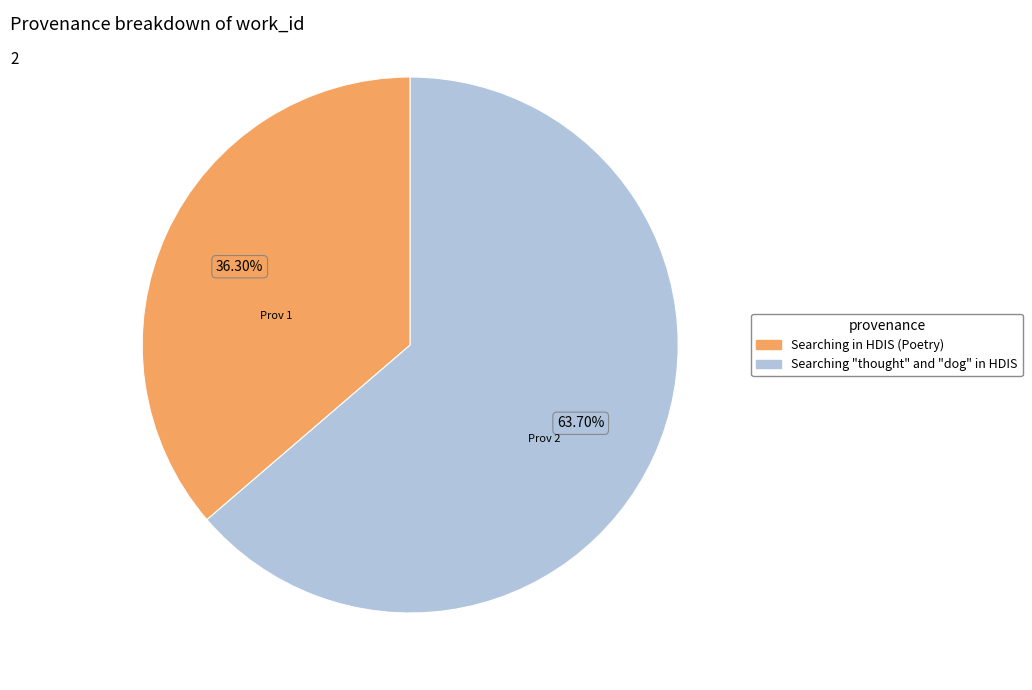

How much of the chart is everything except Searching in HDIS (Poetry)?

63.7%